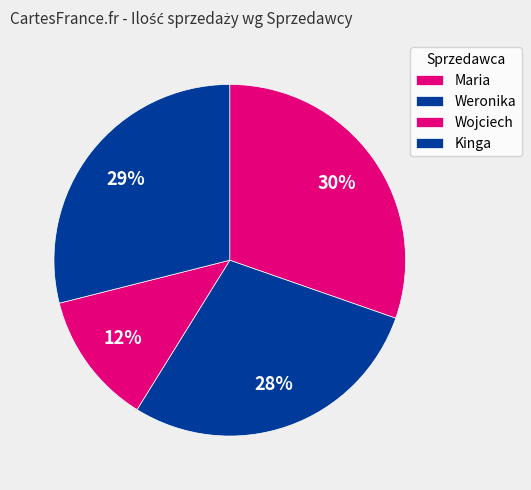

How many segments does this pie chart have?

4